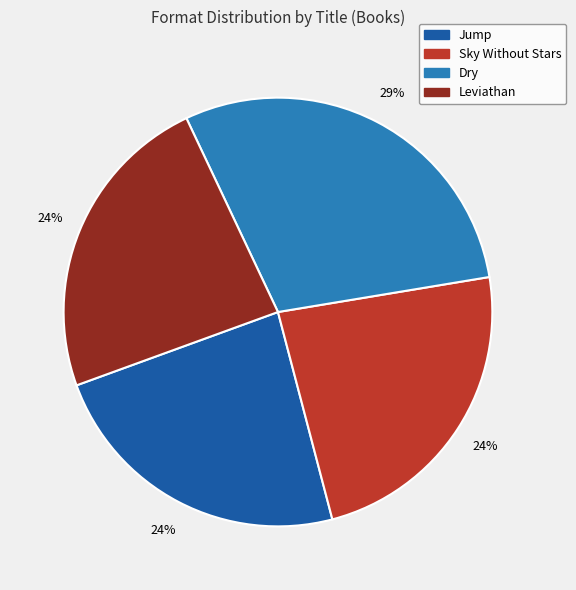

What is the largest slice in the pie chart?

Dry